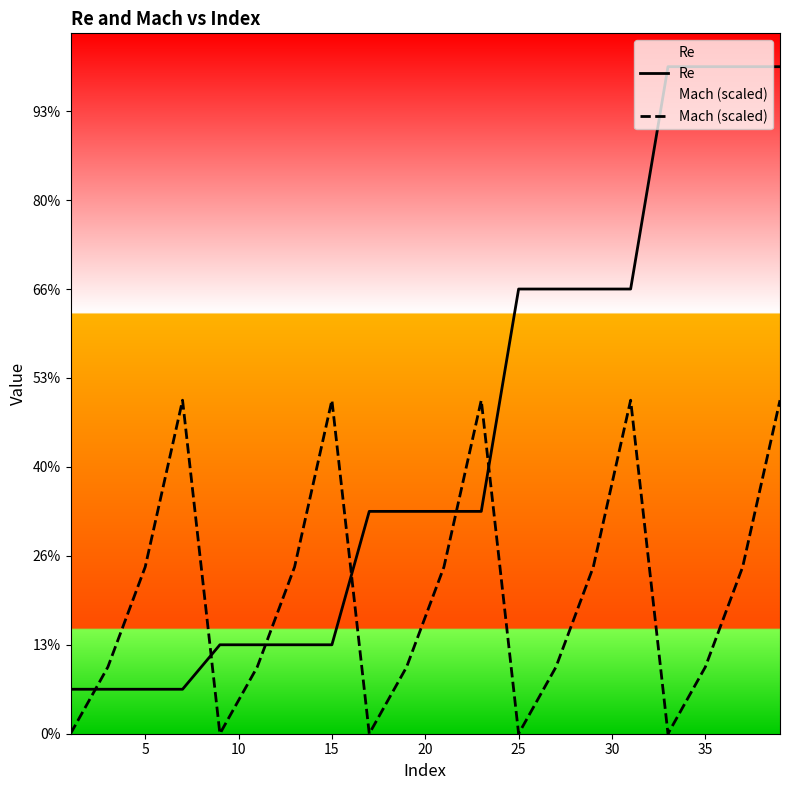

What is the value of the Re point at the 17th from the left?

750000